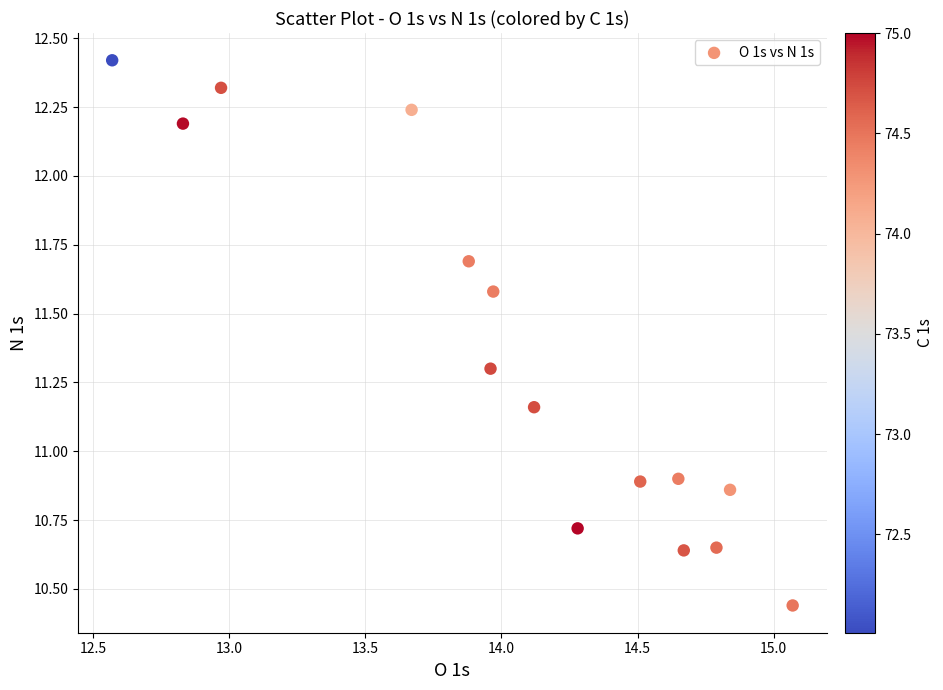

What is the range of Y values (max minus min)?

2.0